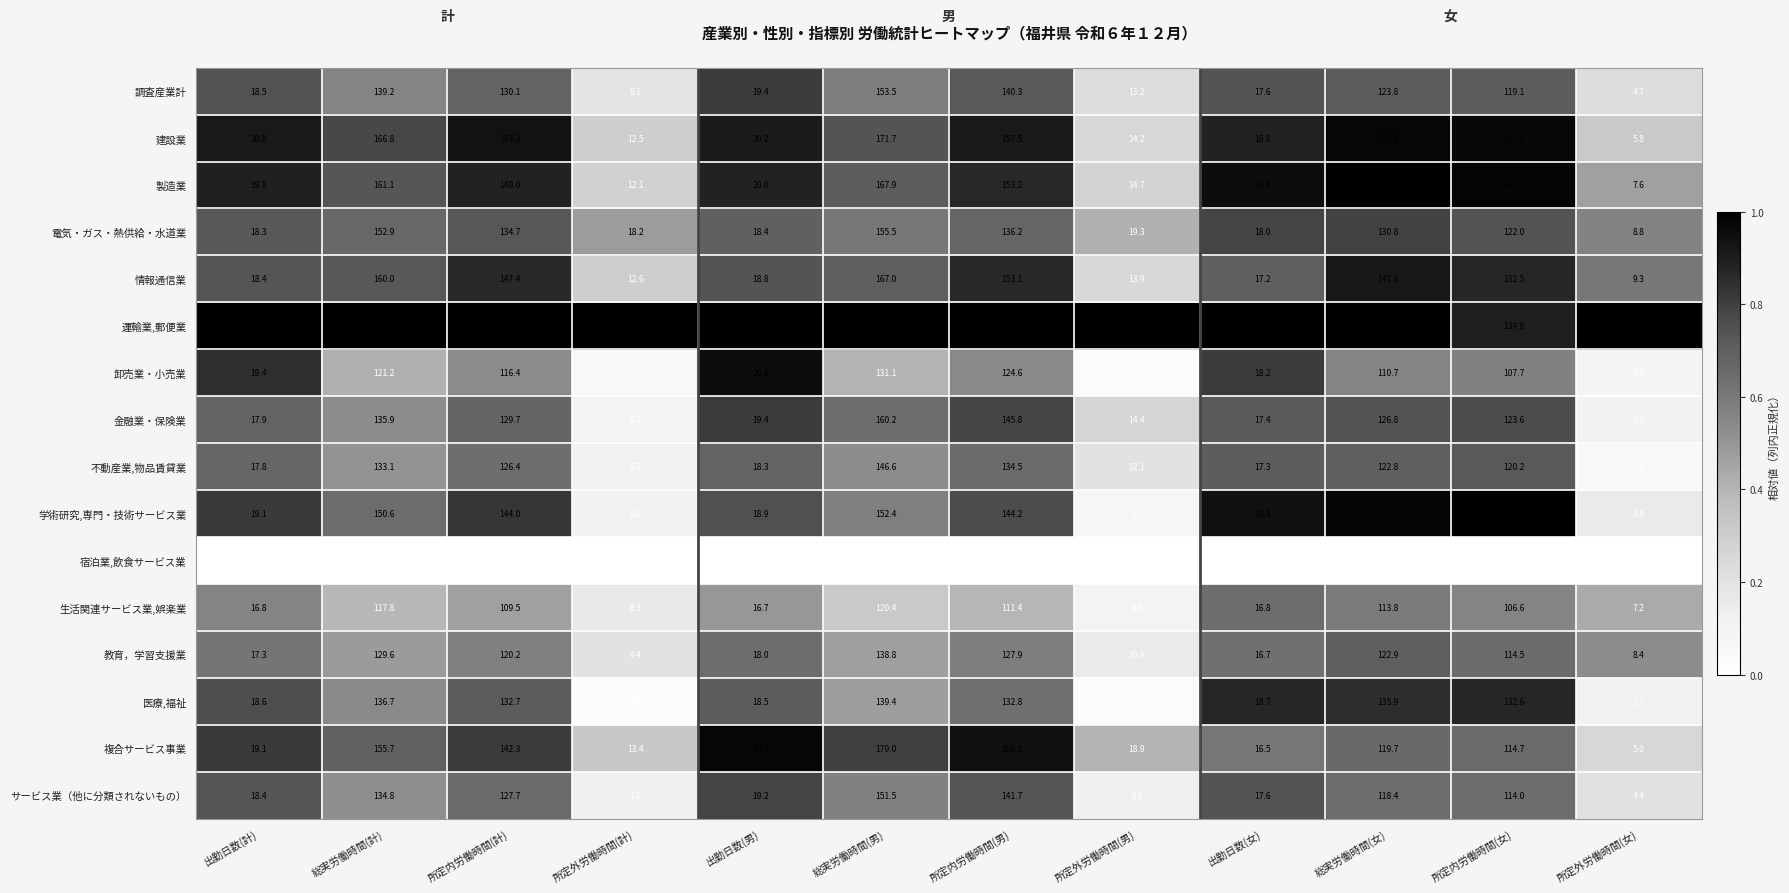

What is the total value across all series at 所定外労働時間(女)?

93.1